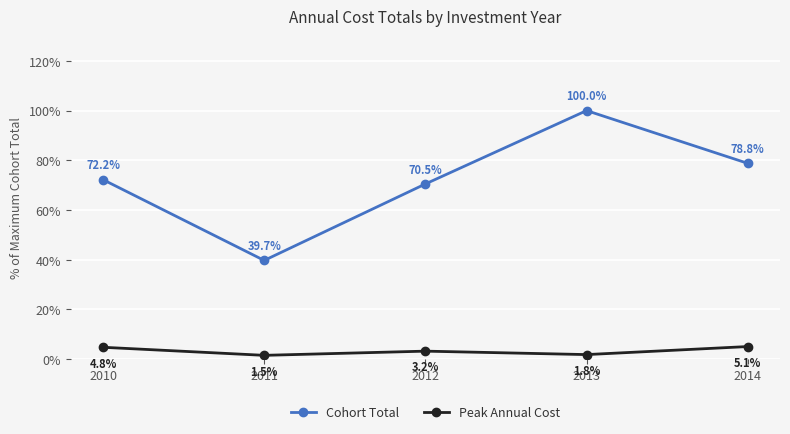

What is the sum of the Peak Annual Cost values at 2011 and 2013?

3.4